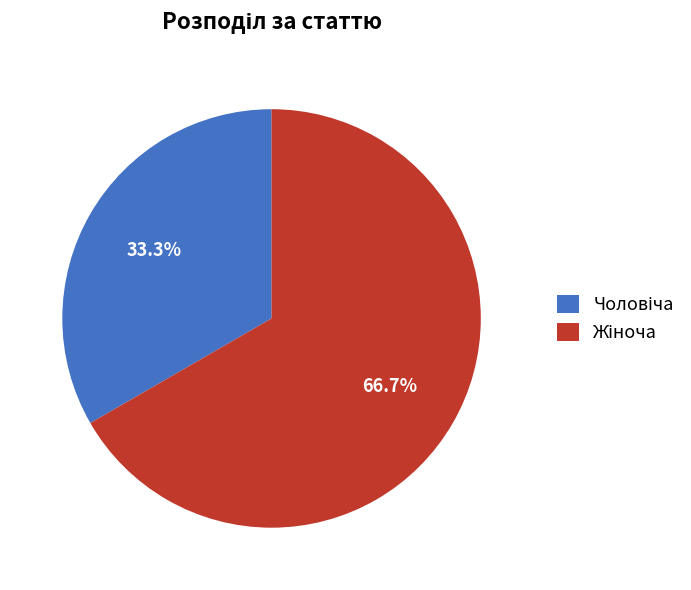

Count the number of slices in the pie.

2